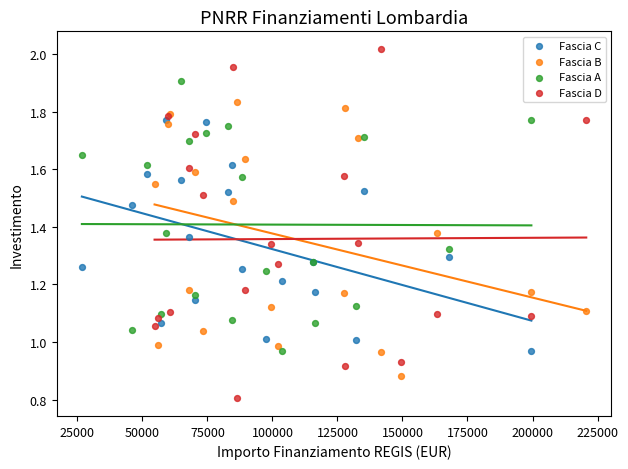

Which series contains the highest Y value?

Fascia D